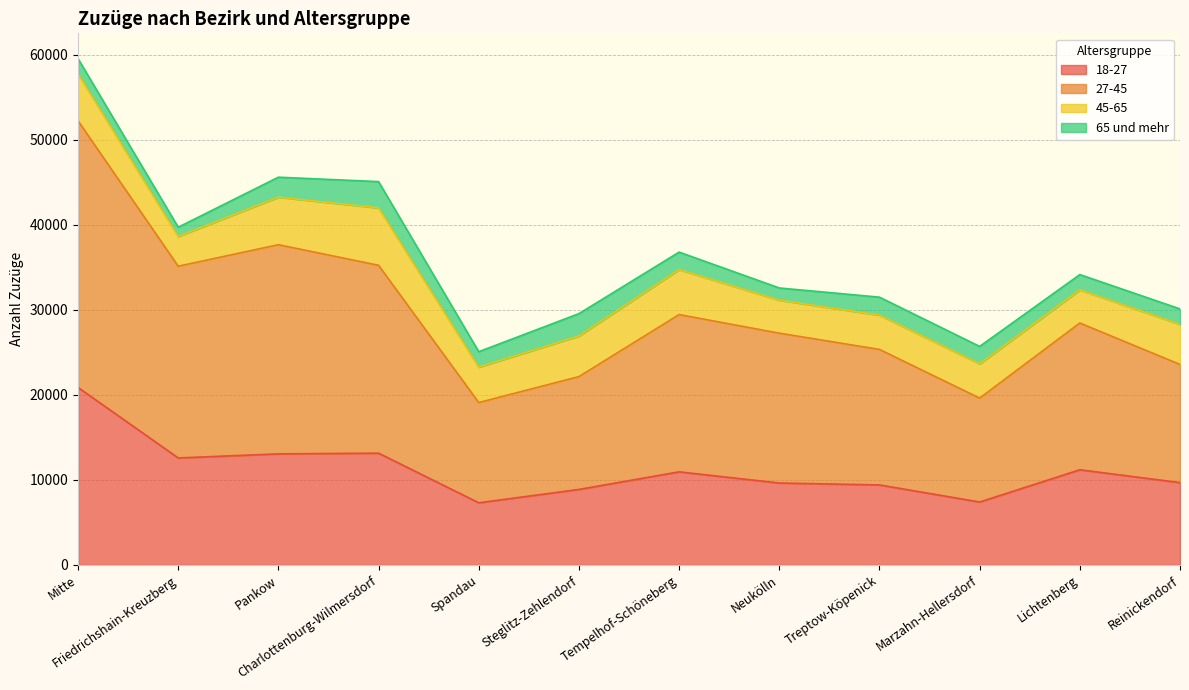

What is the label of the 2nd point from the left?

Friedrichshain-Kreuzberg